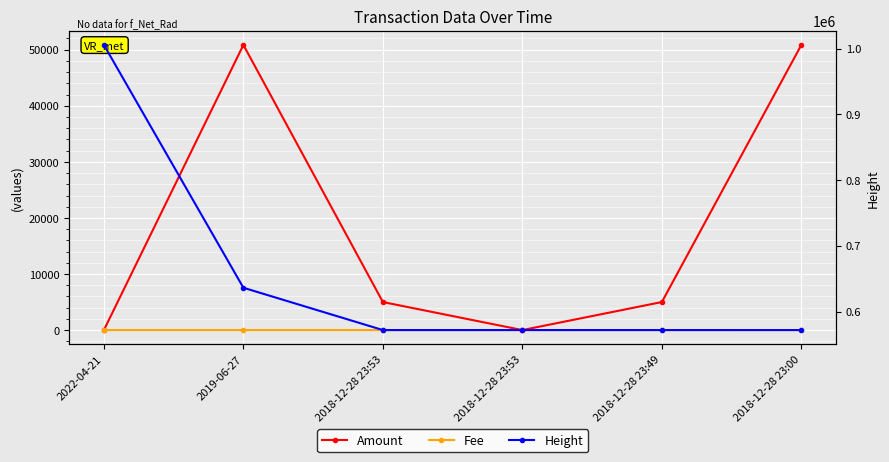

At which category does the chart reach its minimum across all series?

2018-12-28 23:53